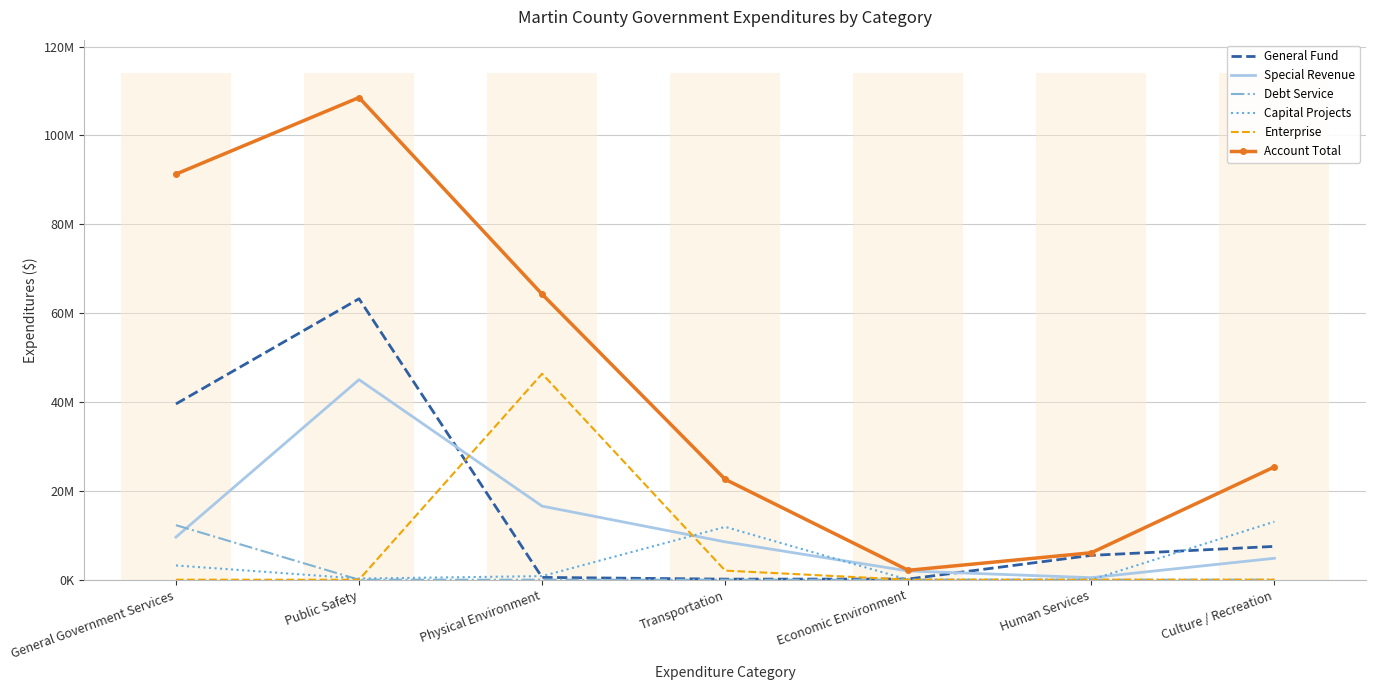

Is the value of General Fund at Human Services greater than the value of Account Total at Physical Environment?

No